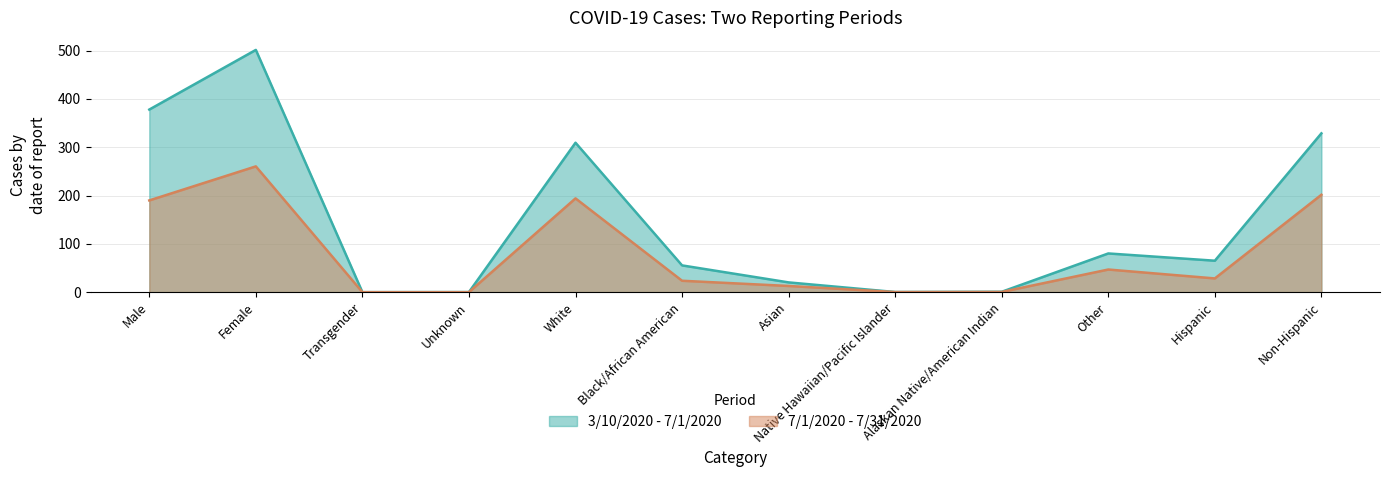

What is the label of the 5th point from the right?

Native Hawaiian/Pacific Islander